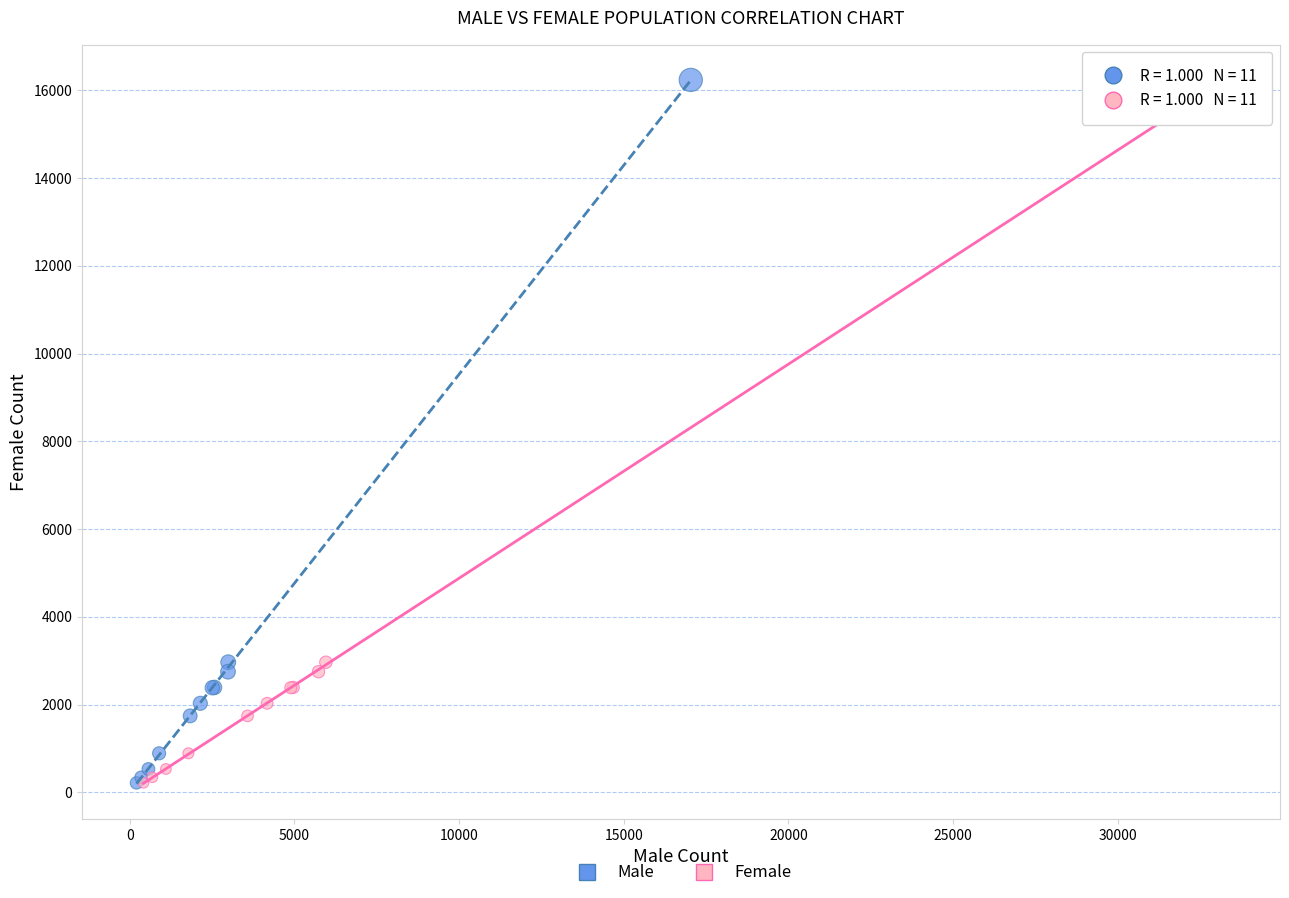

What are all the series names shown in the legend?

Male, Female